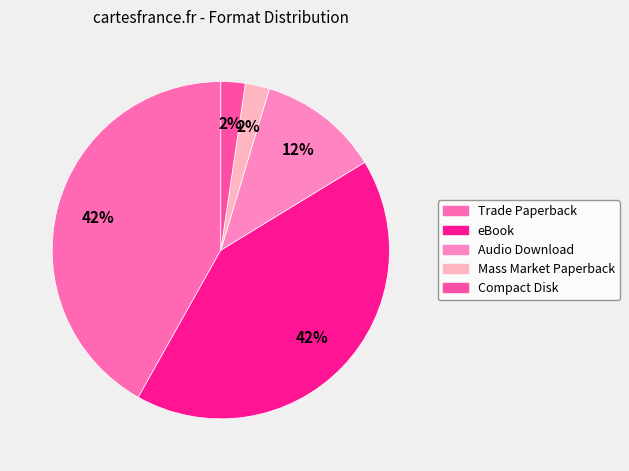

What percentage is NOT represented by Audio Download?

88.4%